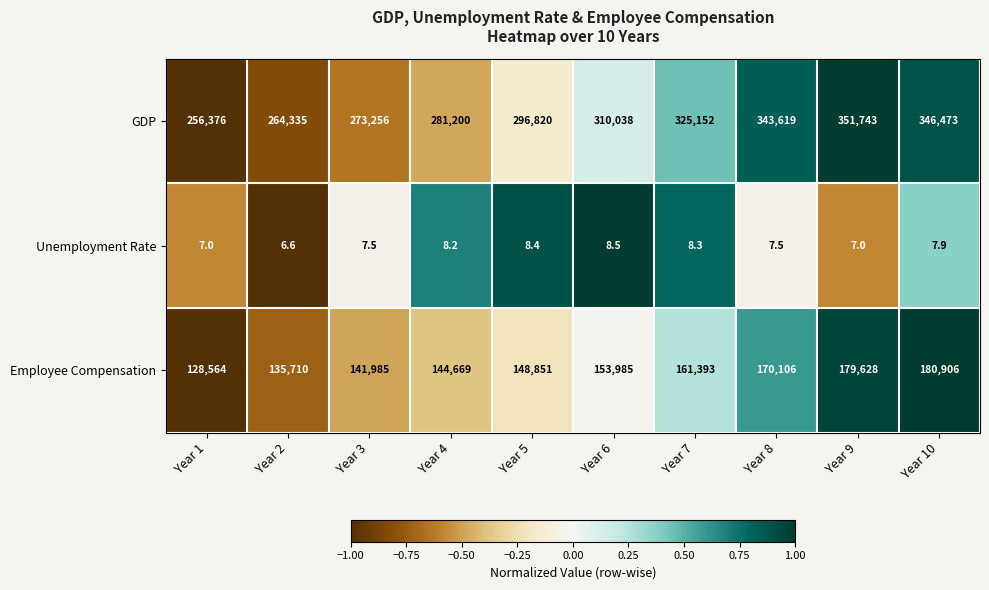

Reading left to right, what are all the values shown in this chart?

GDP: 256376.0	264335.0	273256.0	281200.0	296820.0	310038.0	325152.0	343619.0	351743.0	346473.0
Unemployment Rate: 7.0	6.6	7.5	8.2	8.4	8.5	8.3	7.5	7.0	7.9
Employee Compensation: 128564.0	135710.0	141985.0	144669.0	148851.0	153985.0	161393.0	170106.0	179628.0	180906.0